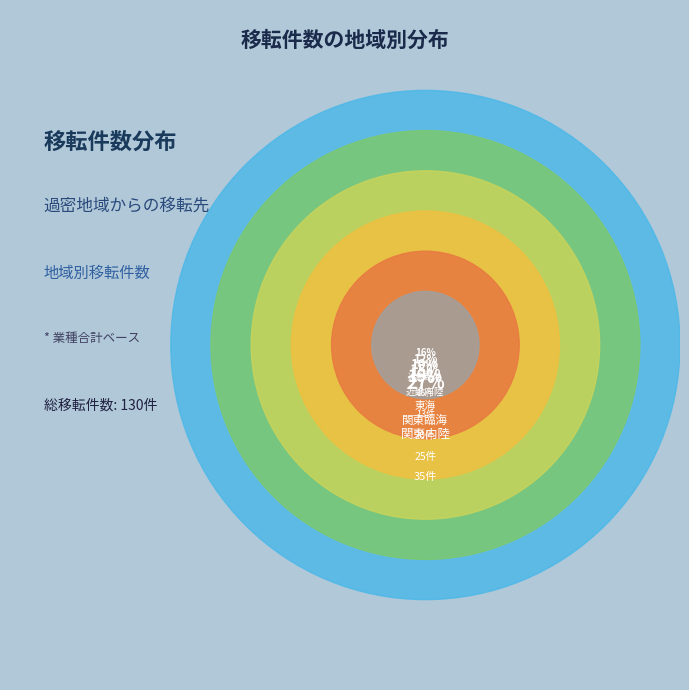

Which category has the smallest portion of the pie?

北陸